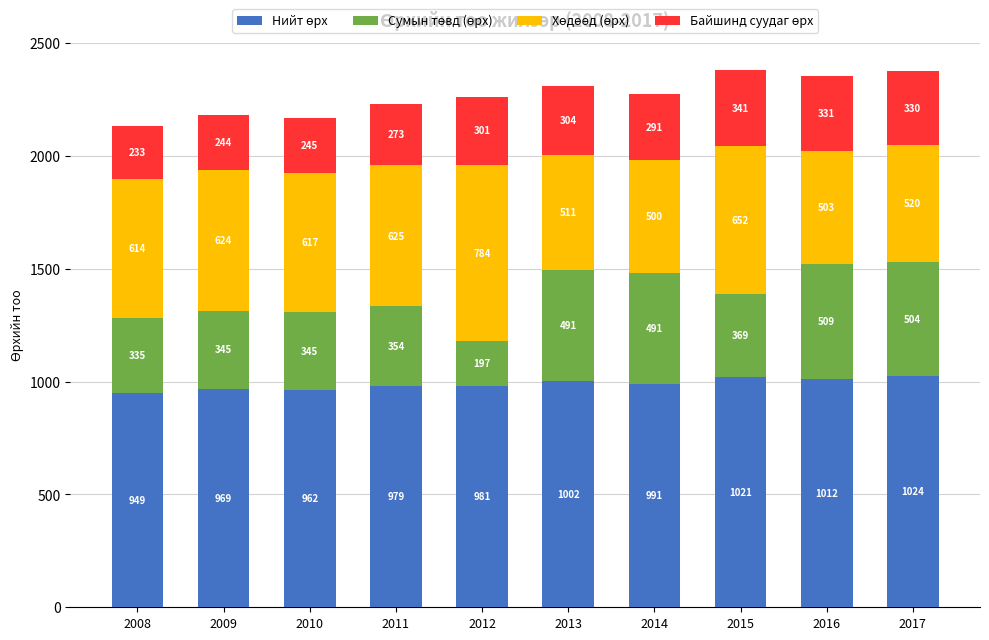

What is the total value across all series at 2013?

2308